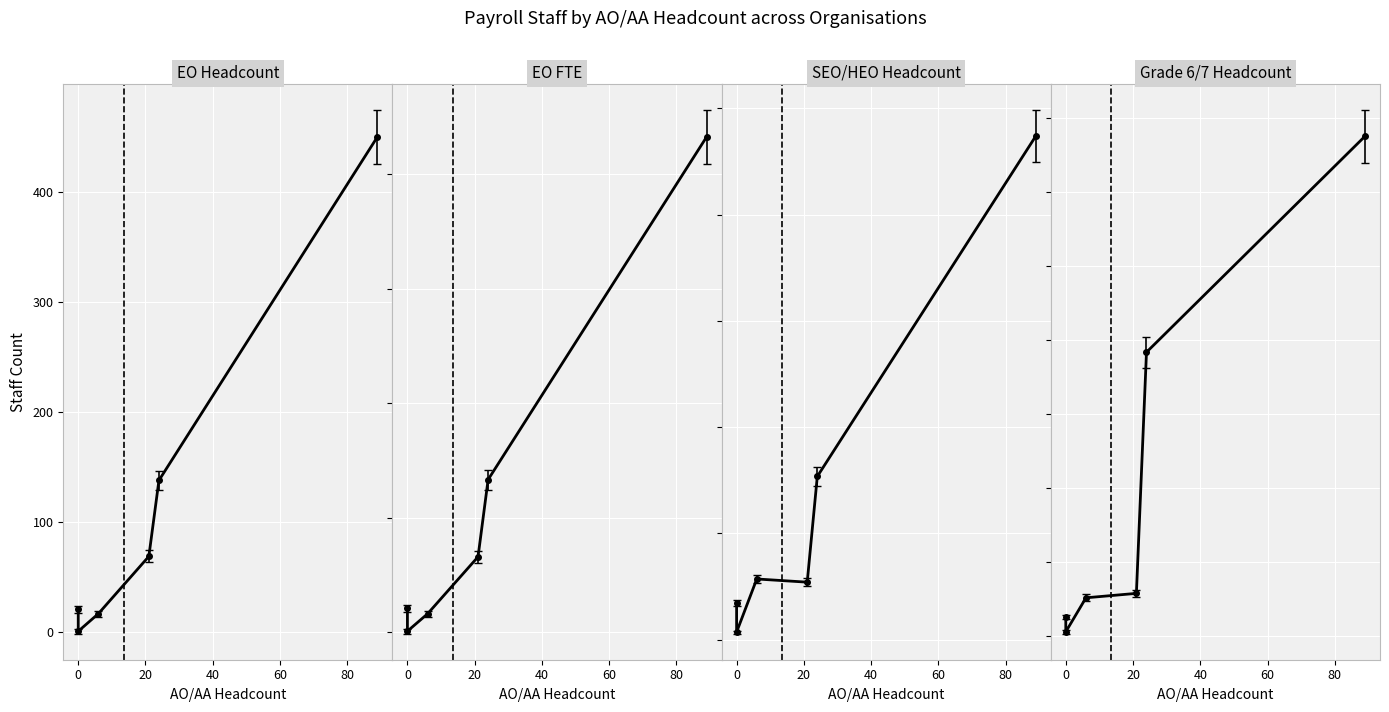

How many values in the Grade 6/7 Headcount series are below 58?

3